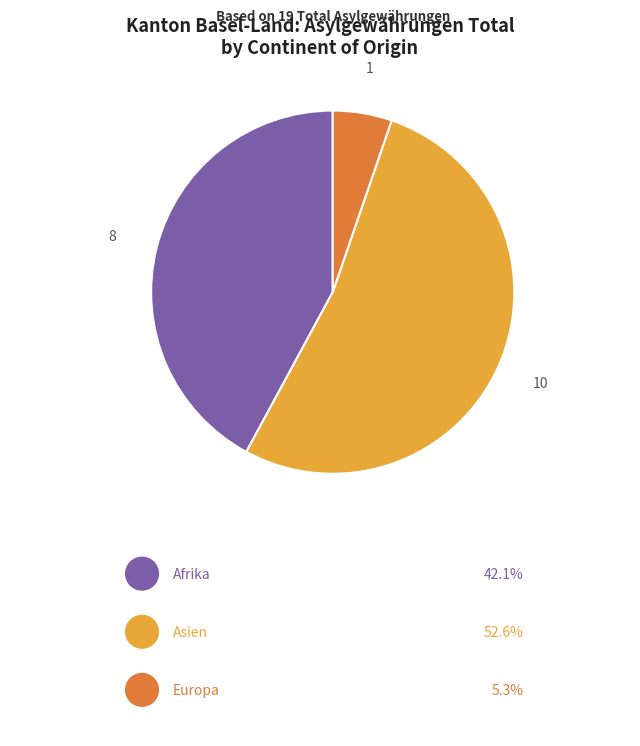

Is there any slice that represents more than half of the pie?

Yes